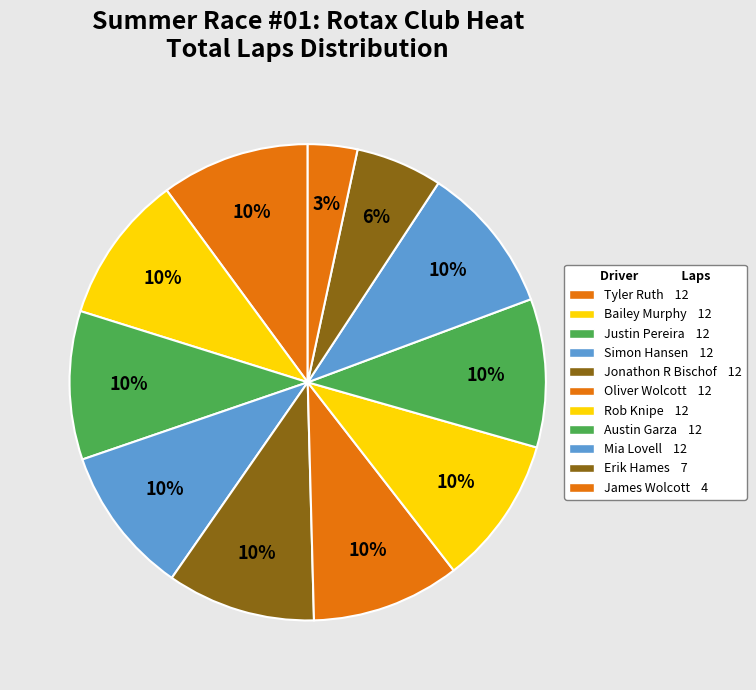

To the nearest percent, what portion does Erik Hames represent?

6%